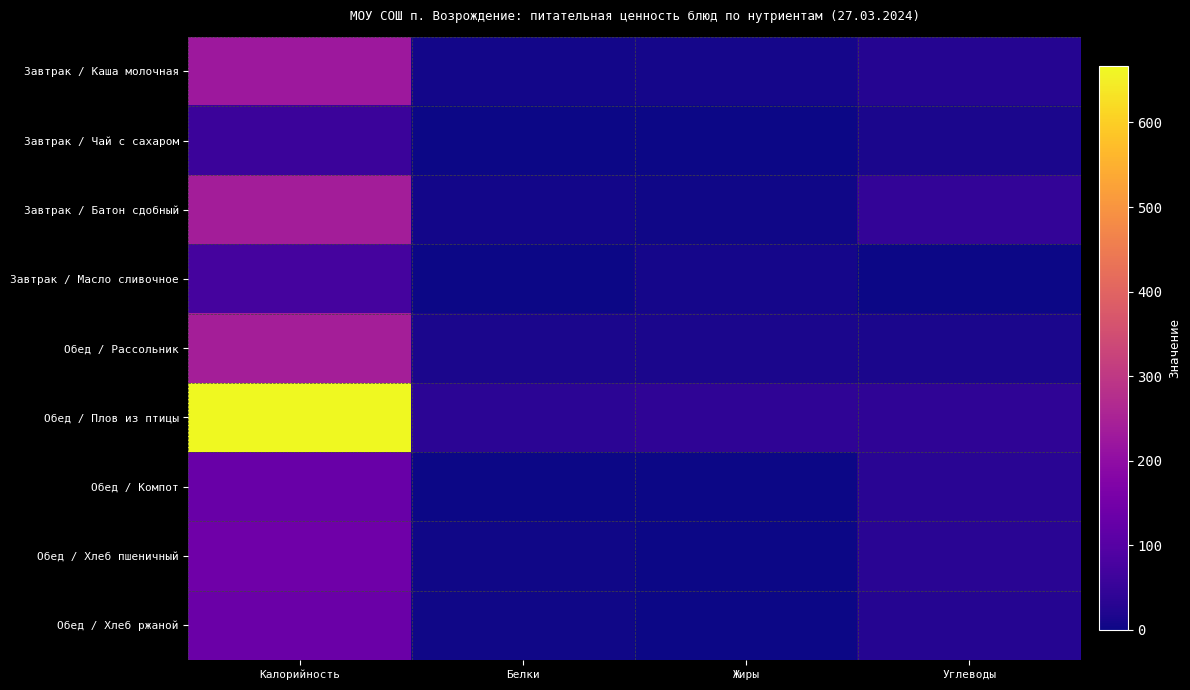

What is the total value across all series at Углеводы?

233.6